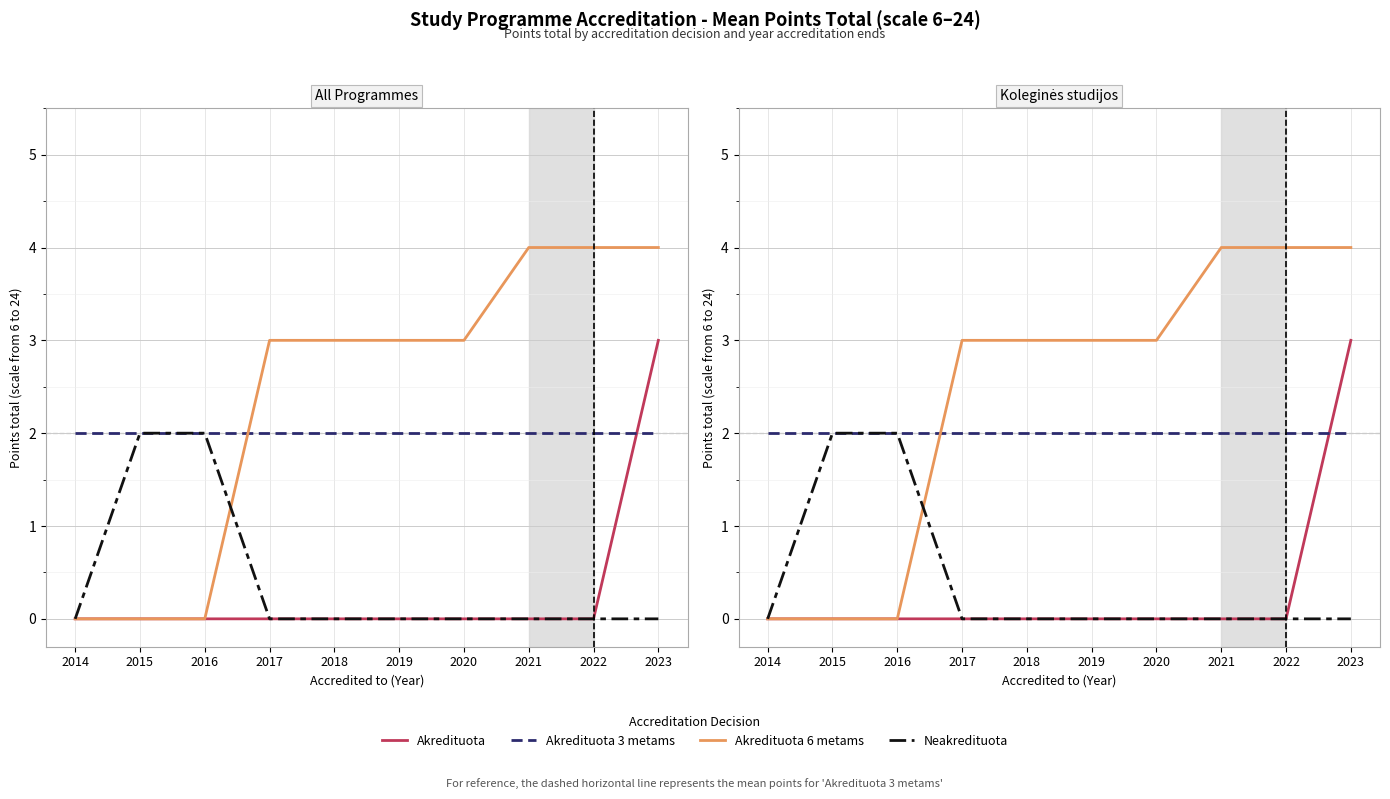

What is the highest value of the Akredituota 6 metams series?

4